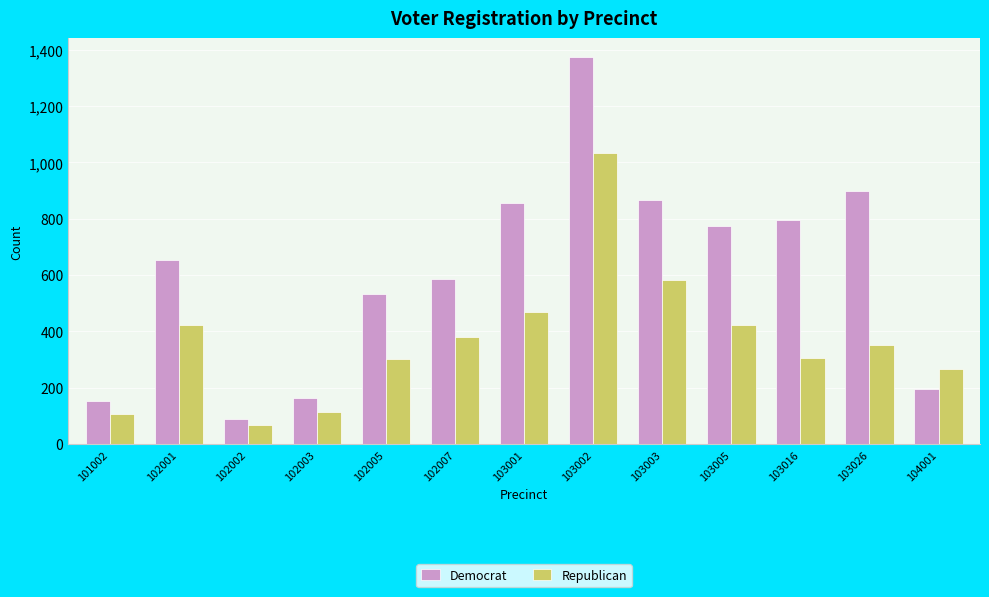

What is the difference between the maximum and minimum values in the Republican series?

966